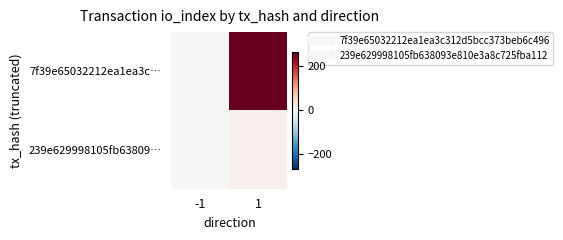

Which series has the largest total across all categories?

7f39e65032212ea1ea3c…